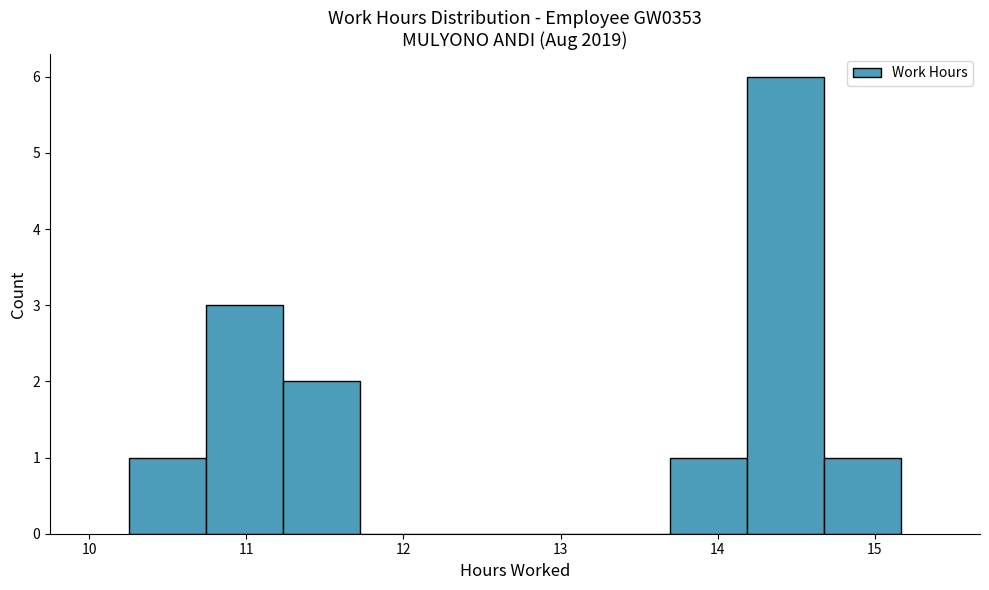

How tall is the bar that spans 10.3 to 10.7 on the x-axis? Neither the bar edges nor the heights are printed on the chart, so give them approximately, as read against the axes.

1